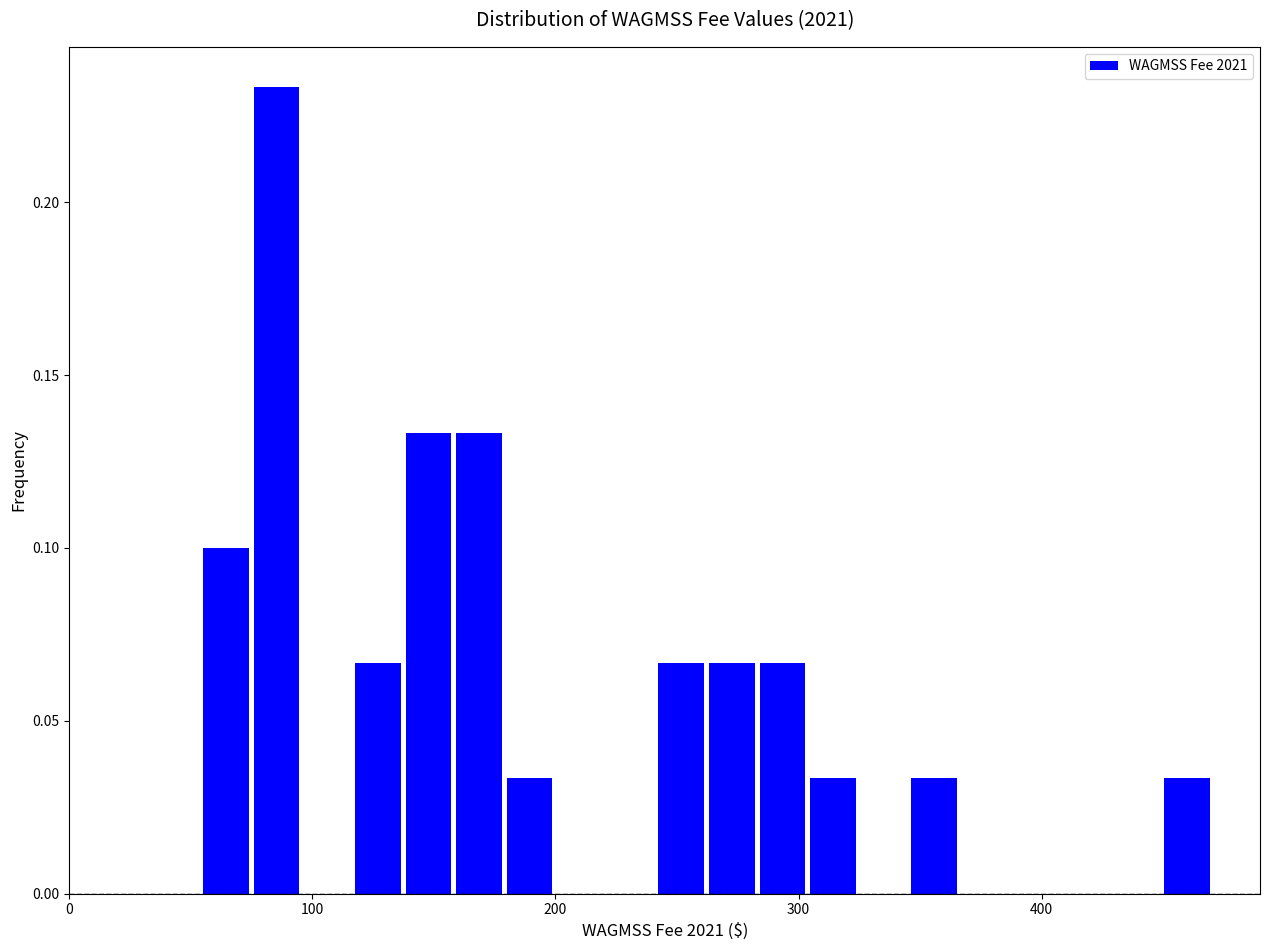

Around what value on the x-axis is the tallest bar? Give the approximate position of its centre, as read against the axis.

90